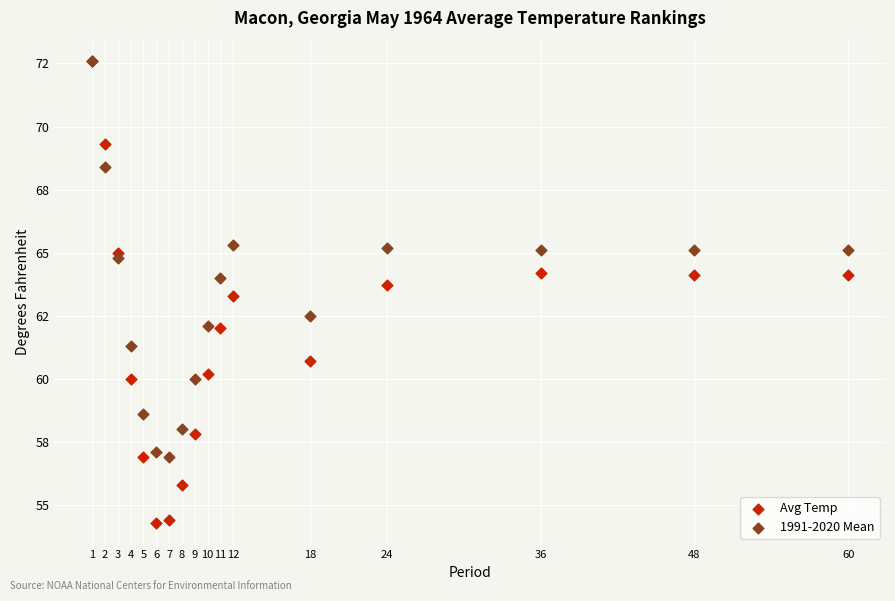

What are all the series names shown in the legend?

Avg Temp, 1991-2020 Mean